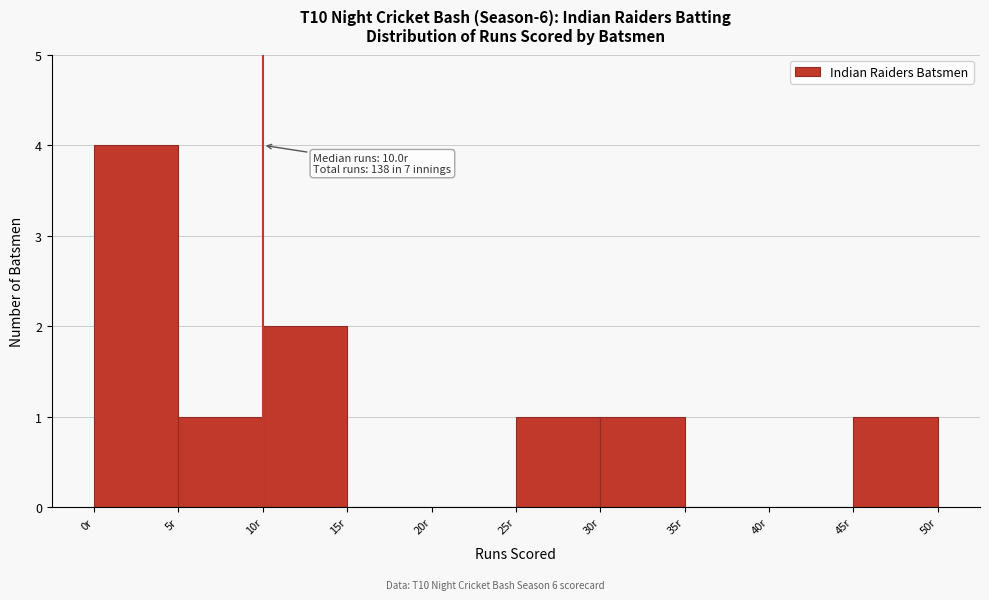

Which range on the x-axis has the tallest bar?

0 to 5